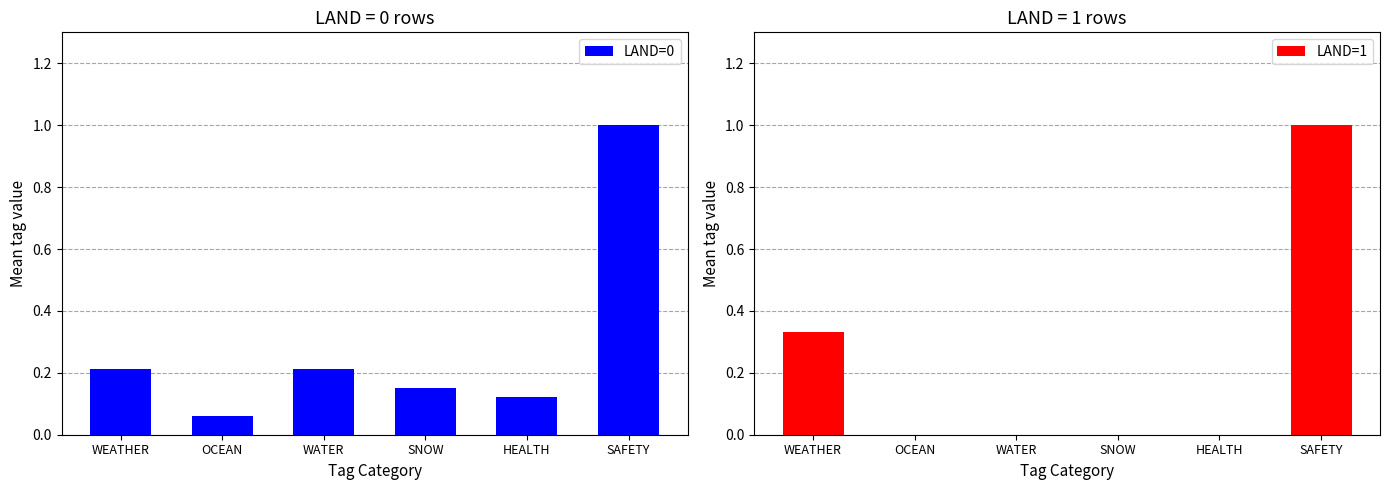

What is the sum of all LAND=1 values?

1.3